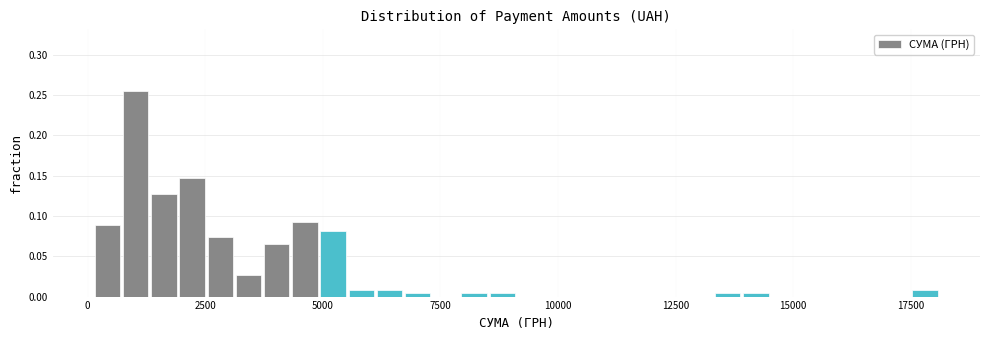

Read against the x-axis, roughly where is the centre of the tallest bar?

1000